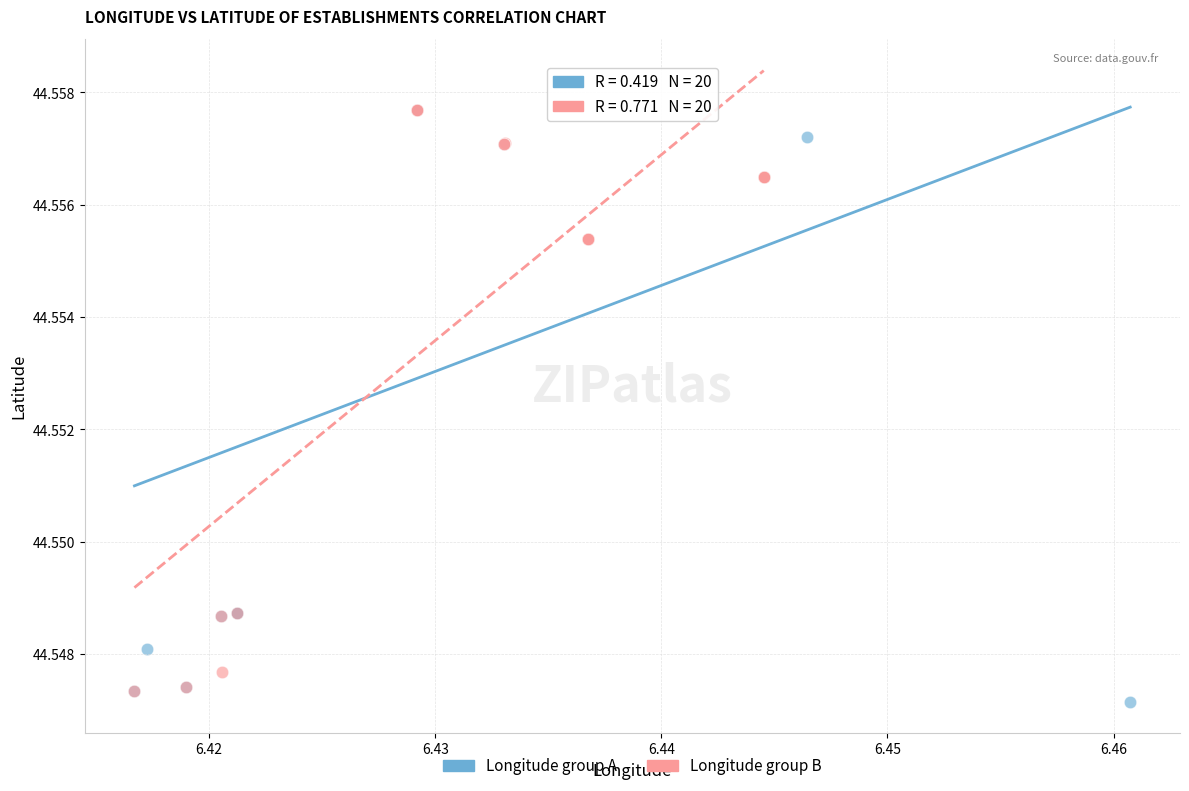

What are all the series names shown in the legend?

Longitude group A, Longitude group B